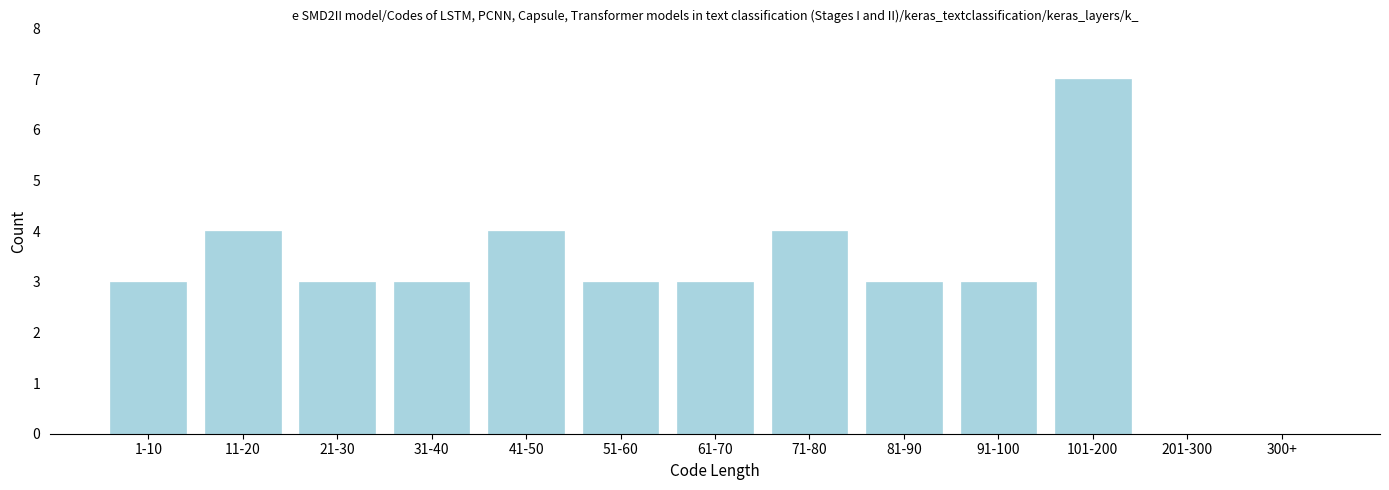

Reading right to left, what are all the values shown in this chart?

300+=0	201-300=0	101-200=7	91-100=3	81-90=3	71-80=4	61-70=3	51-60=3	41-50=4	31-40=3	21-30=3	11-20=4	1-10=3